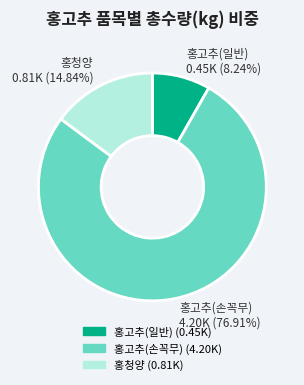

To the nearest percent, what is the difference between the largest and smallest slice percentages?

69%